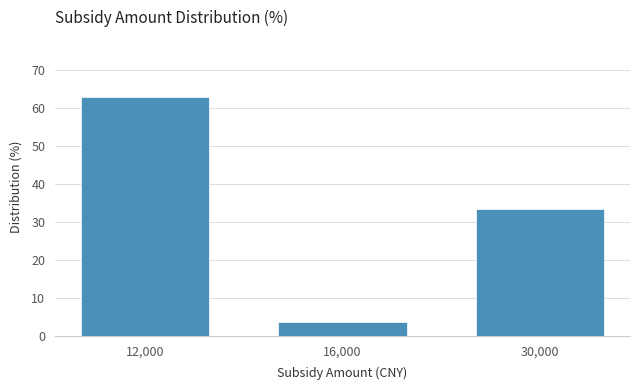

Reading left to right, extract all data points from this chart.

12,000=63.0	16,000=3.7	30,000=33.3